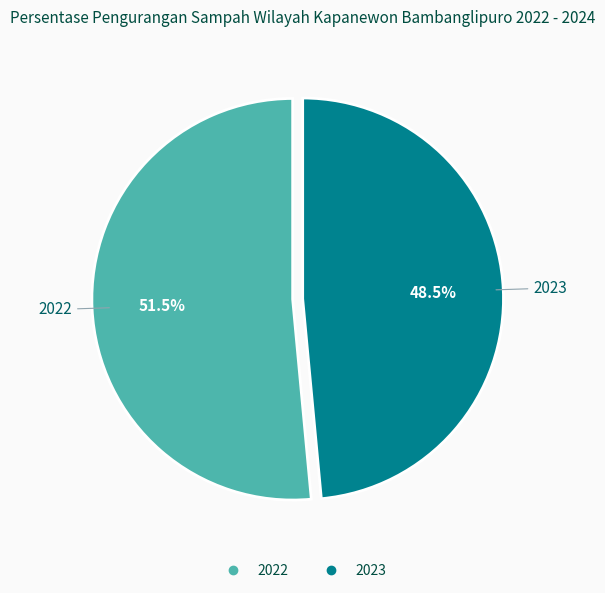

Is there a majority slice in this chart?

Yes